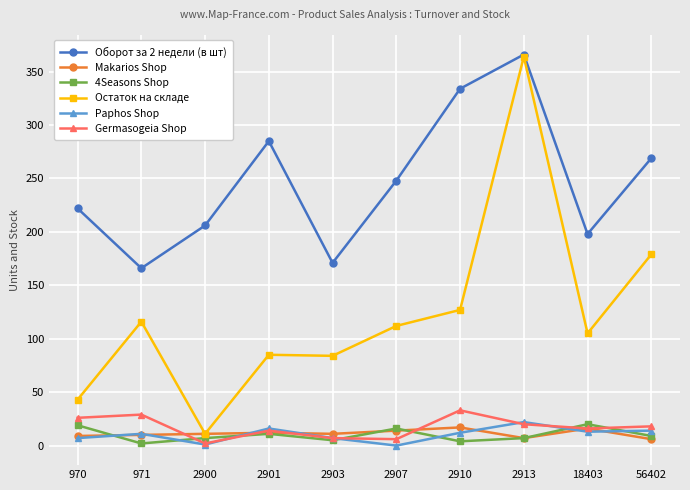

Between 2900 and 2913, which series saw the biggest shift?

Остаток на складе